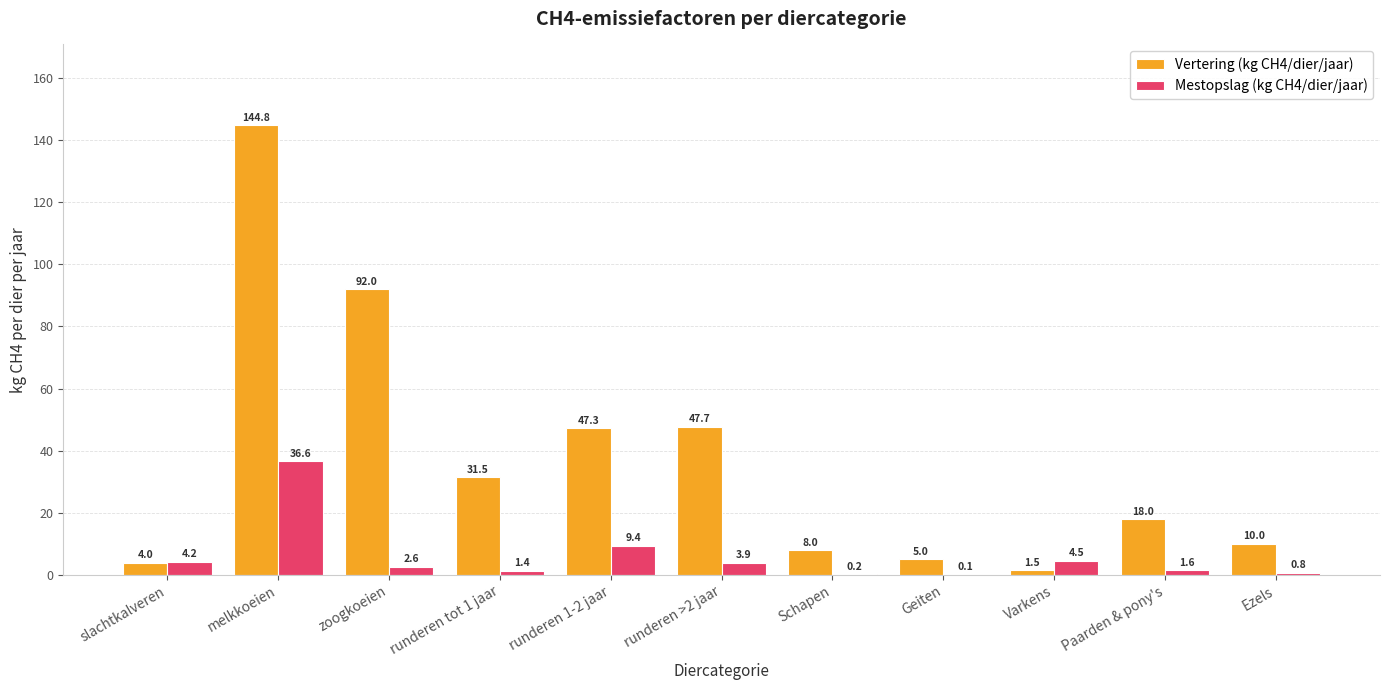

Reading left to right, what are all the values shown in this chart?

Vertering (kg CH4/dier/jaar): 4.0	144.8	92.0	31.5	47.3	47.7	8.0	5.0	1.5	18.0	10.0
Mestopslag (kg CH4/dier/jaar): 4.2	36.6	2.6	1.4	9.4	3.9	0.2	0.1	4.5	1.6	0.8